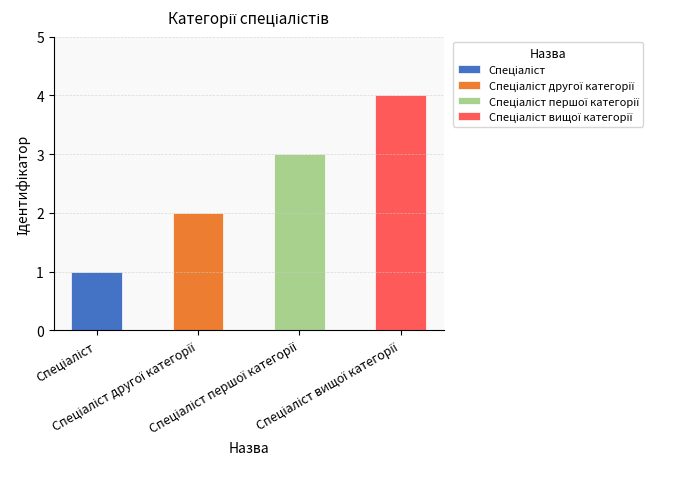

Rank the categories by value from highest to lowest.

Спеціаліст вищої категорії, Спеціаліст першої категорії, Спеціаліст другої категорії, Спеціаліст